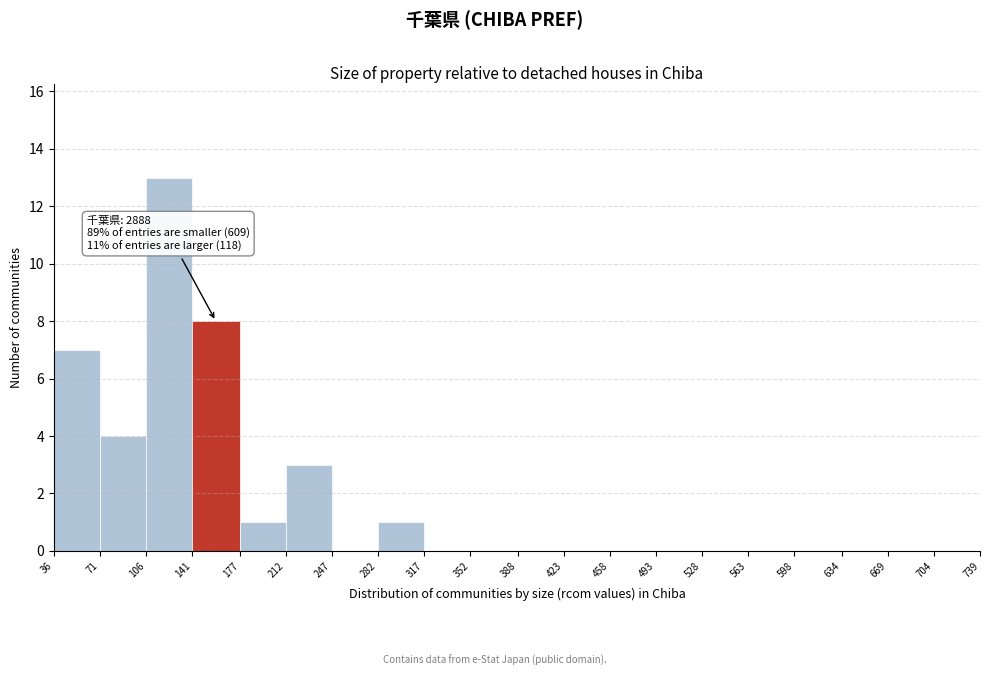

Which range on the x-axis has the tallest bar?

106 to 141